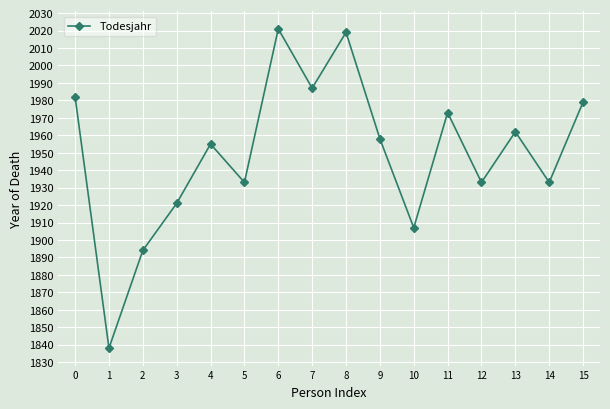

At which category does the chart reach its minimum across all series?

1